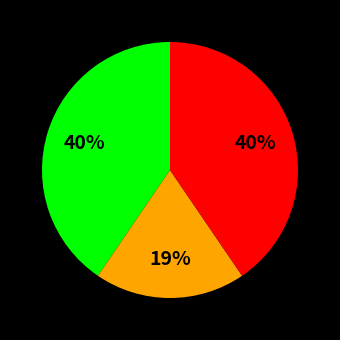

To the nearest percent, what is the average slice percentage?

33%